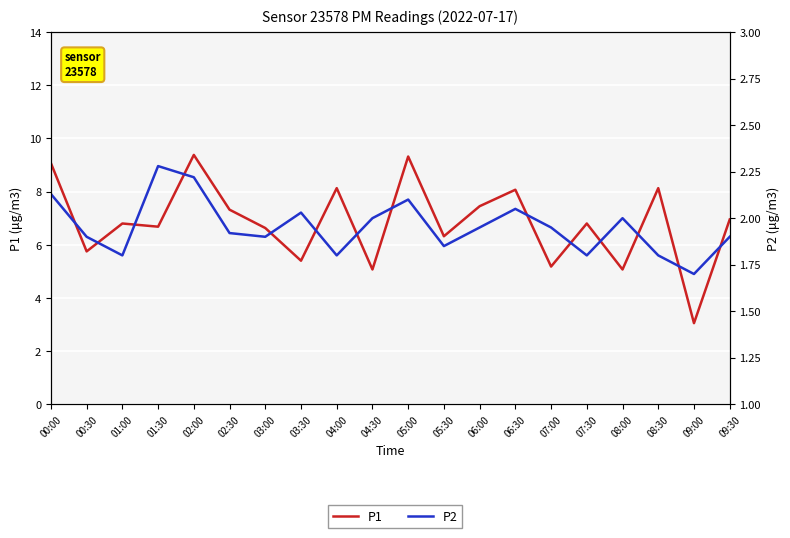

What is the maximum value shown in the chart?

9.4